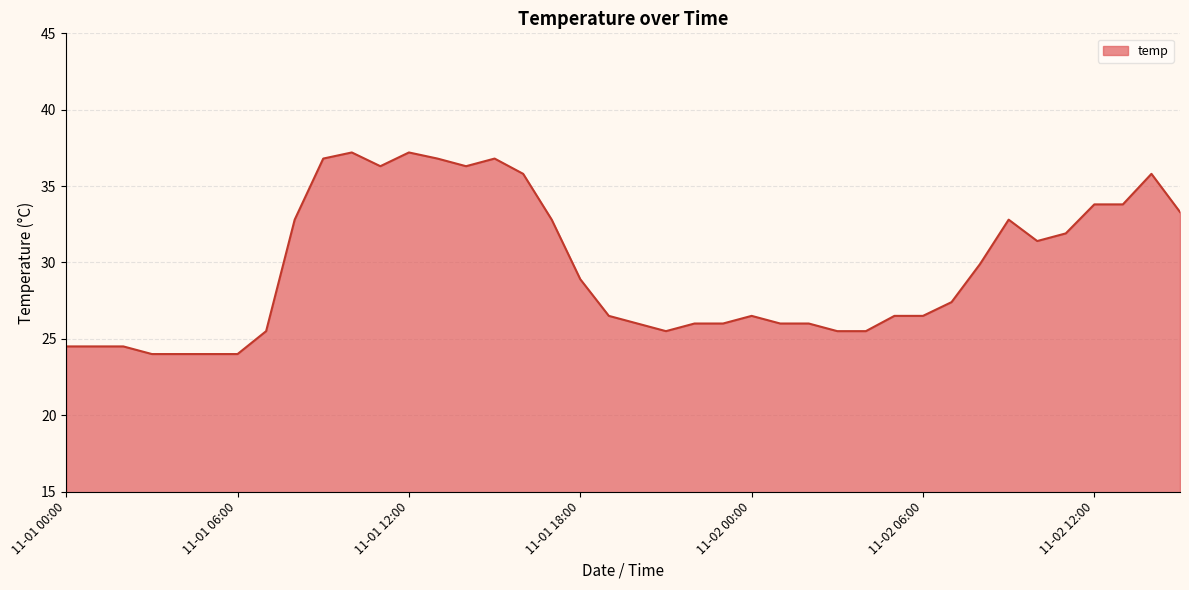

What is the smallest value displayed?

24.0